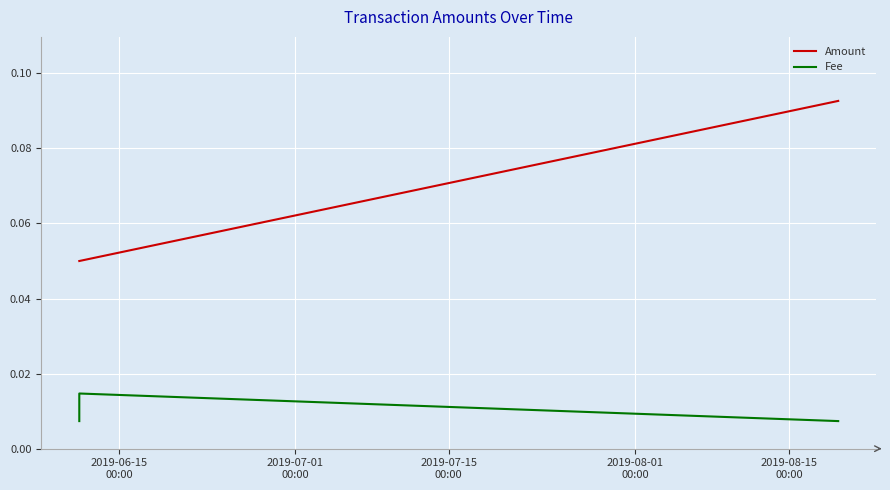

What are all the series names shown in the legend?

Amount, Fee